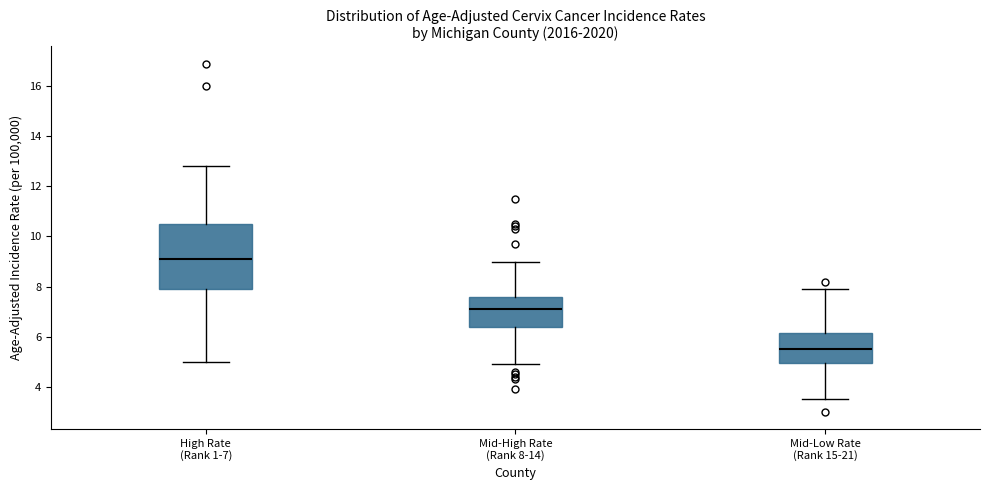

Where does the median line of the box for High Rate (Rank 1-7) sit on the y-axis? The values are not printed on the chart, so give them approximately, as read against the axis.

9.2